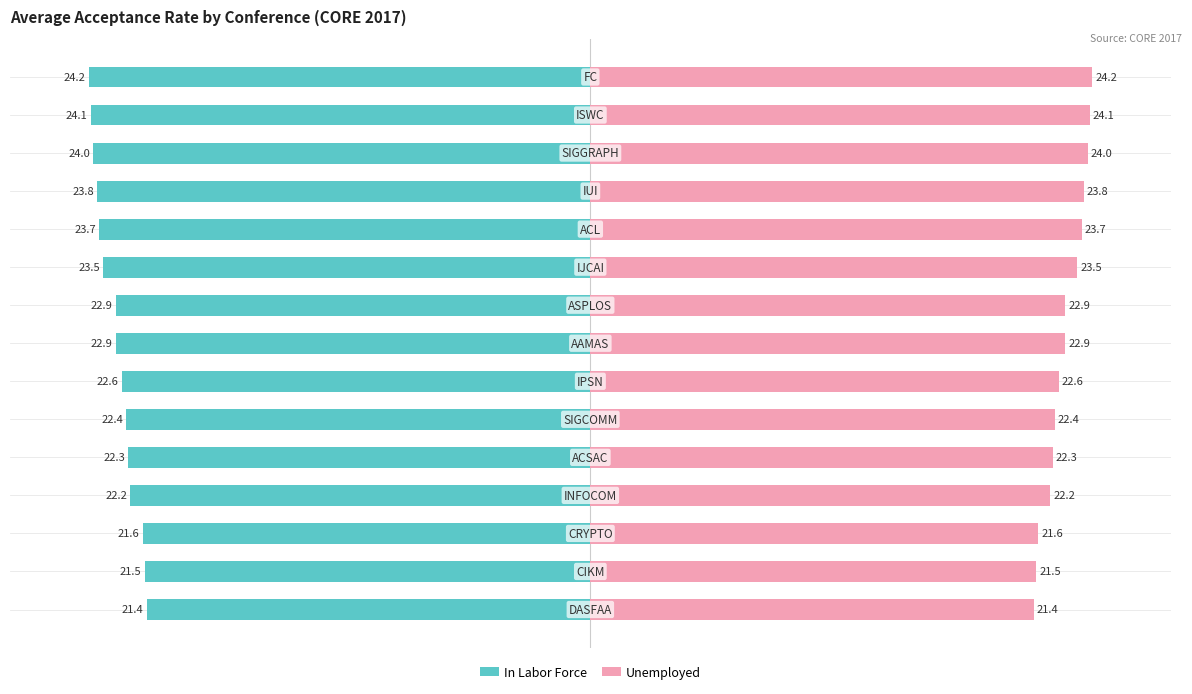

Which series has the largest total across all categories?

Unemployed